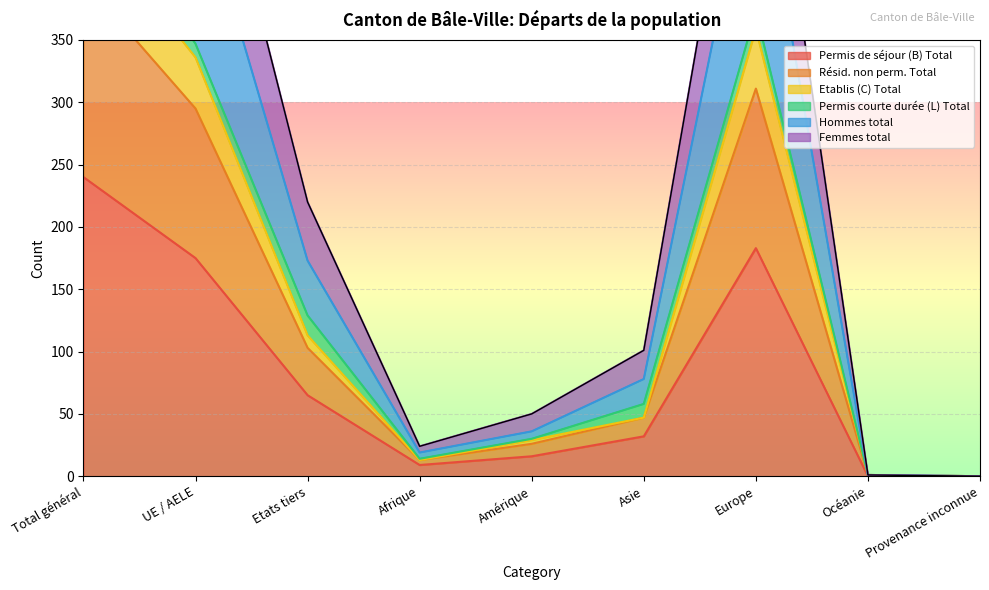

How many data points in Hommes total are above 47?

4